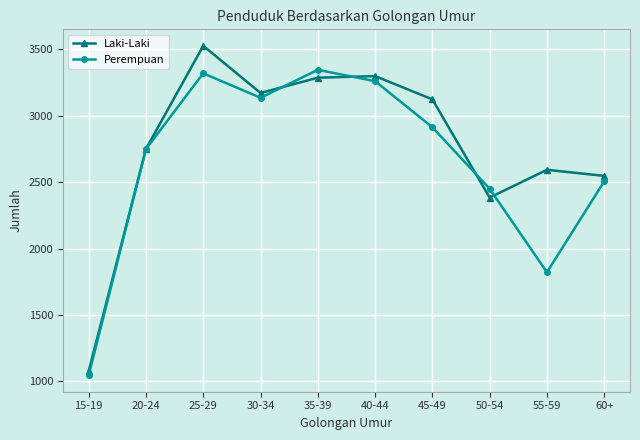

What is the label of the 7th point from the left?

45-49